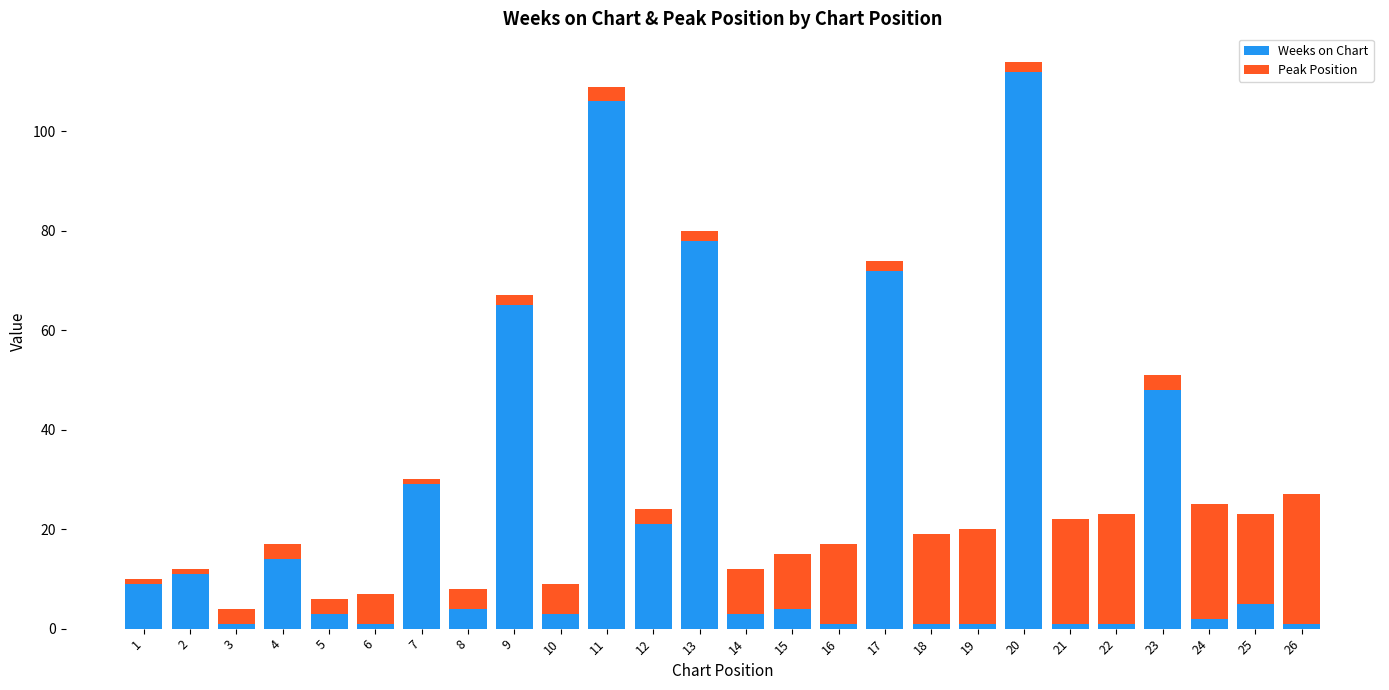

The value of Weeks on Chart at 7 is 29. True or false?

True